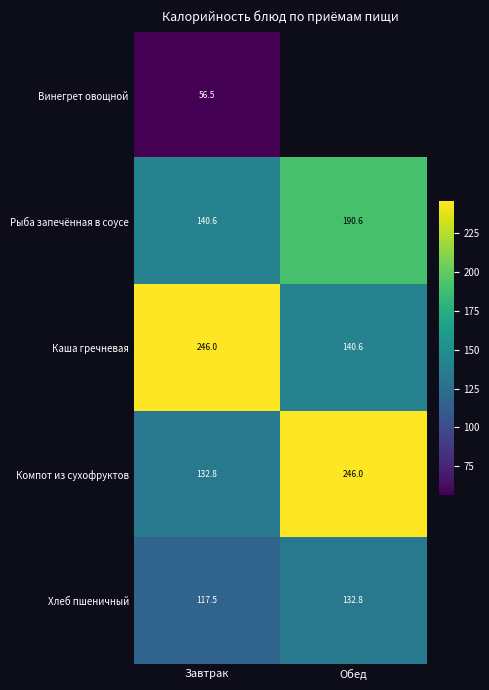

List the labels in order of Компот из сухофруктов value, smallest first.

Завтрак, Обед